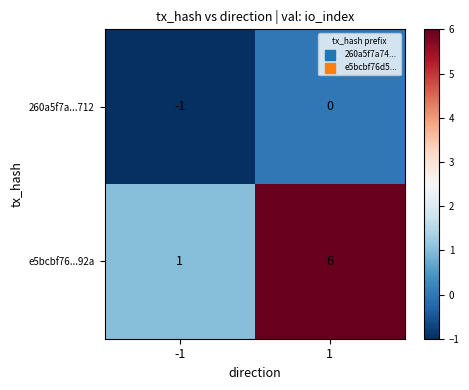

Reading left to right, list all the values displayed in this chart.

260a5f7a...712: -1=-1	1=0
e5bcbf76...92a: -1=1	1=6